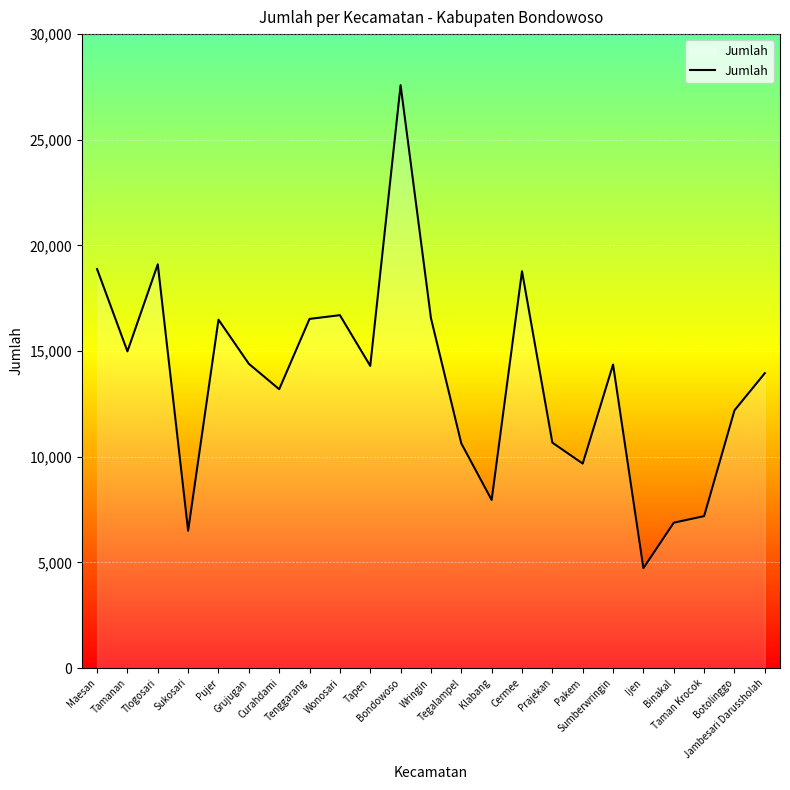

What is the difference between the maximum and minimum values?

22856